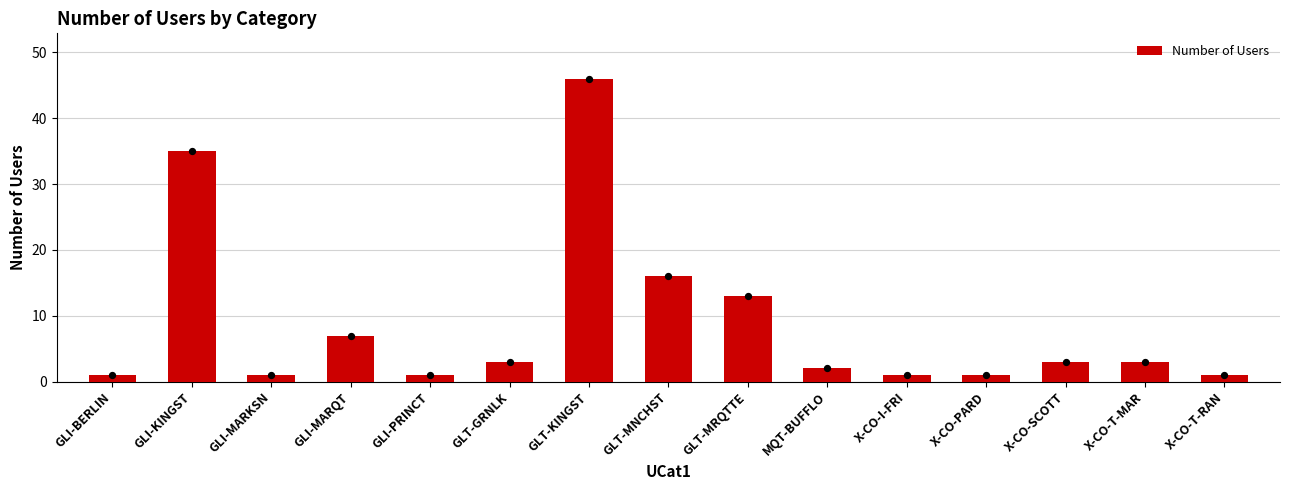

Between GLT-MRQTTE and GLI-BERLIN, which is larger?

GLT-MRQTTE